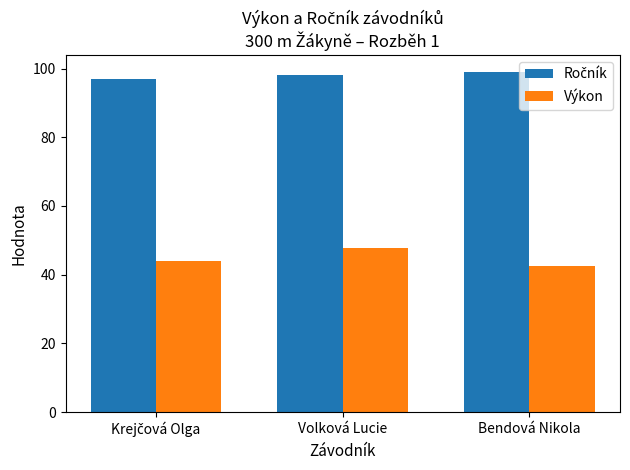

What is the total value across all series at Bendová Nikola?

141.6